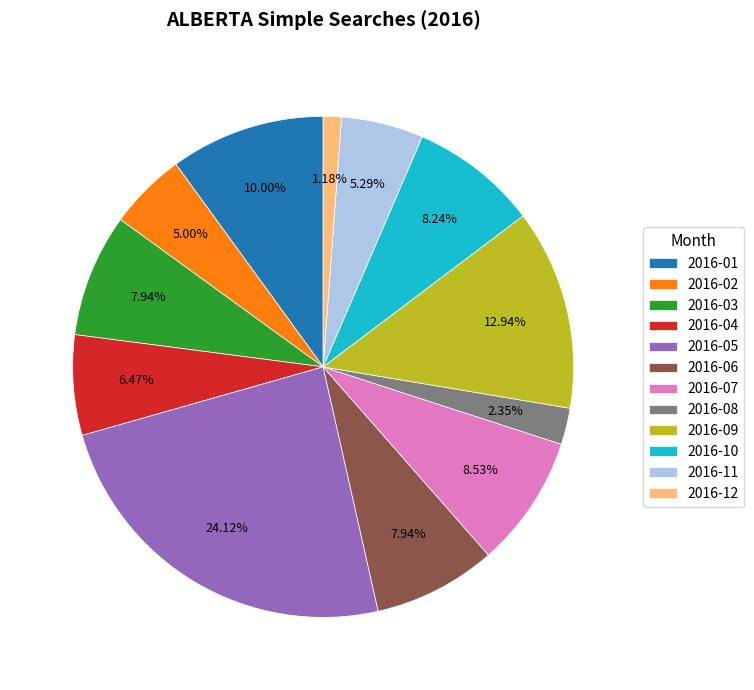

To the nearest percent, what is the combined percentage of 2016-10 and 2016-03?

16%